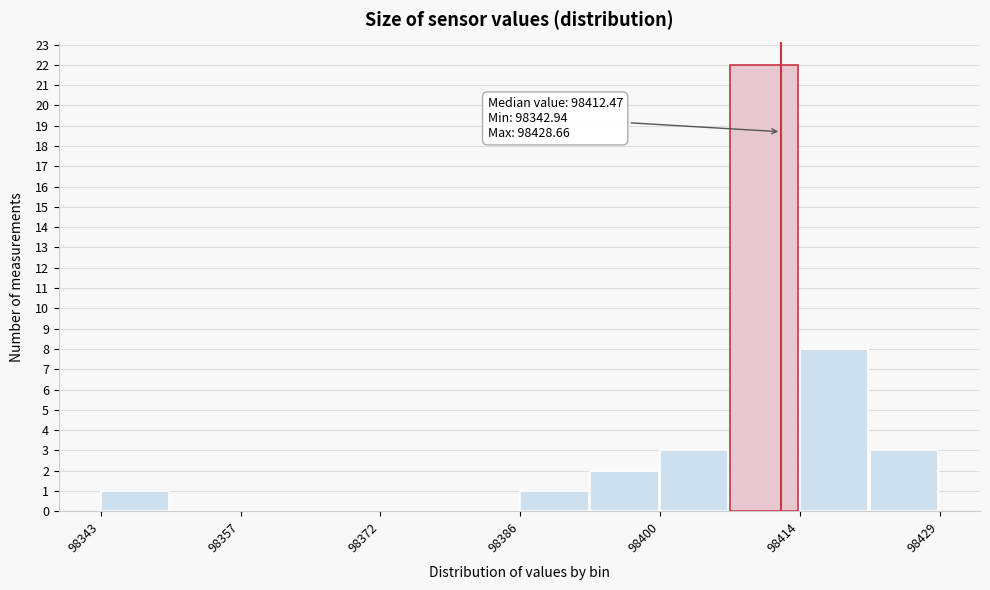

Around what value on the x-axis is the tallest bar? Give the approximate position of its centre, as read against the axis.

98410